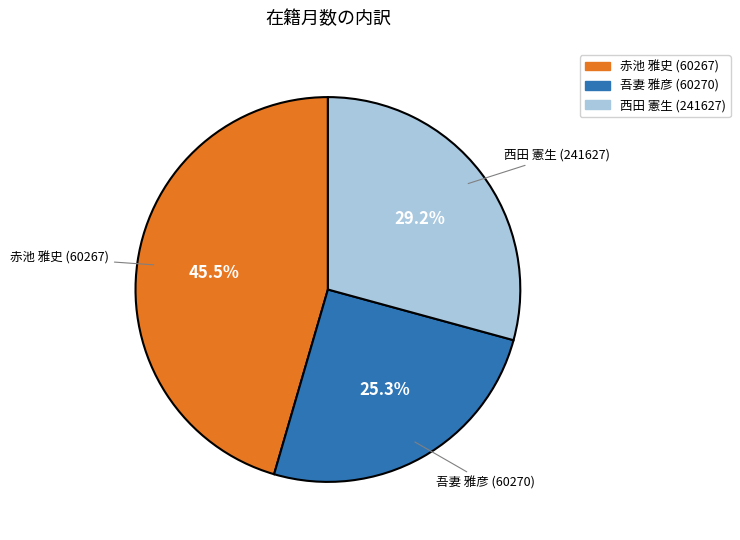

Which slice is the smallest?

吾妻 雅彦 (60270)